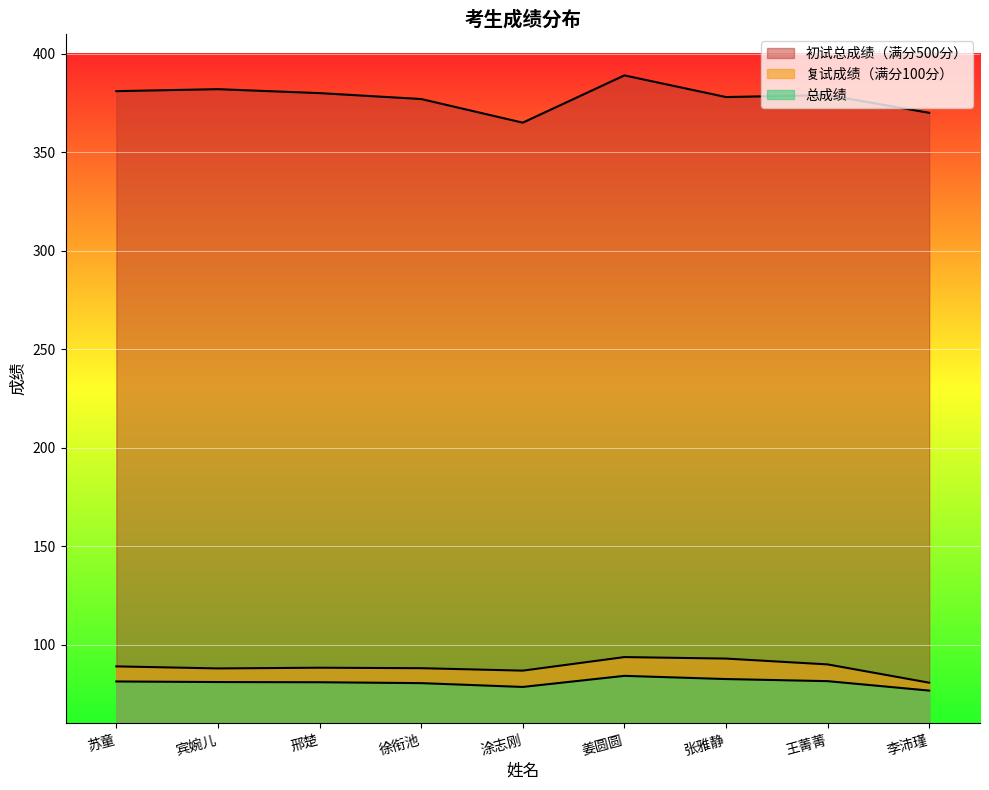

Which series has the largest total across all categories?

初试总成绩（满分500分）